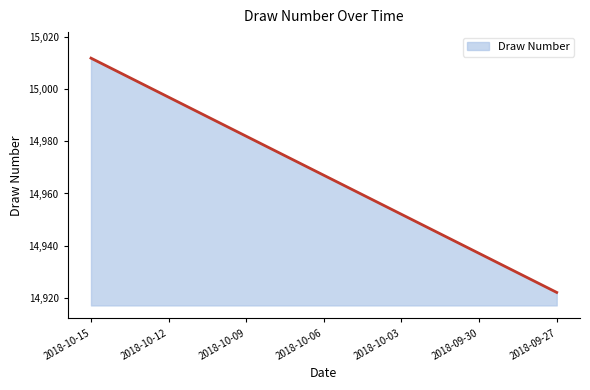

What is the difference between the maximum and minimum values?

90